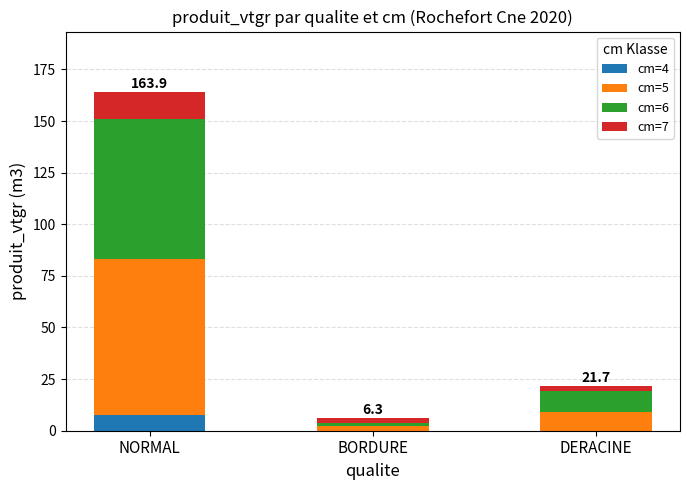

At which category is the sum across all series the highest?

NORMAL